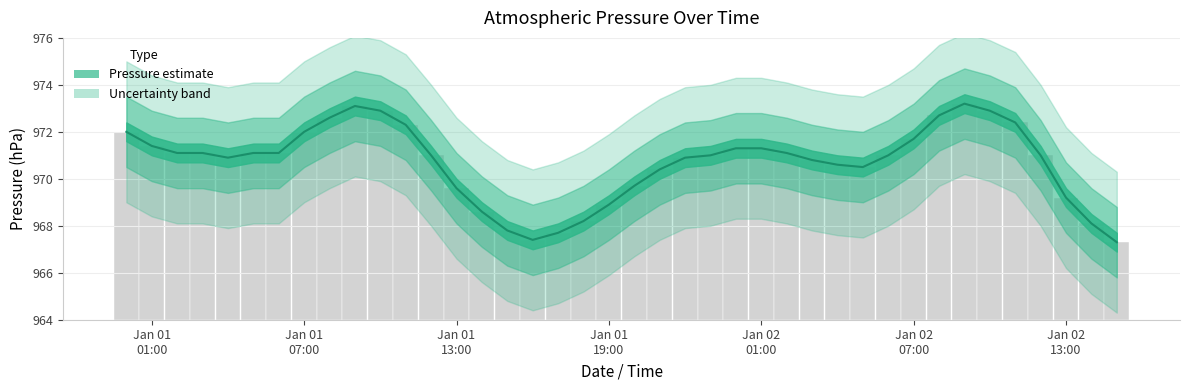

Where does the data first go above 971?

2022-01-01 00:00